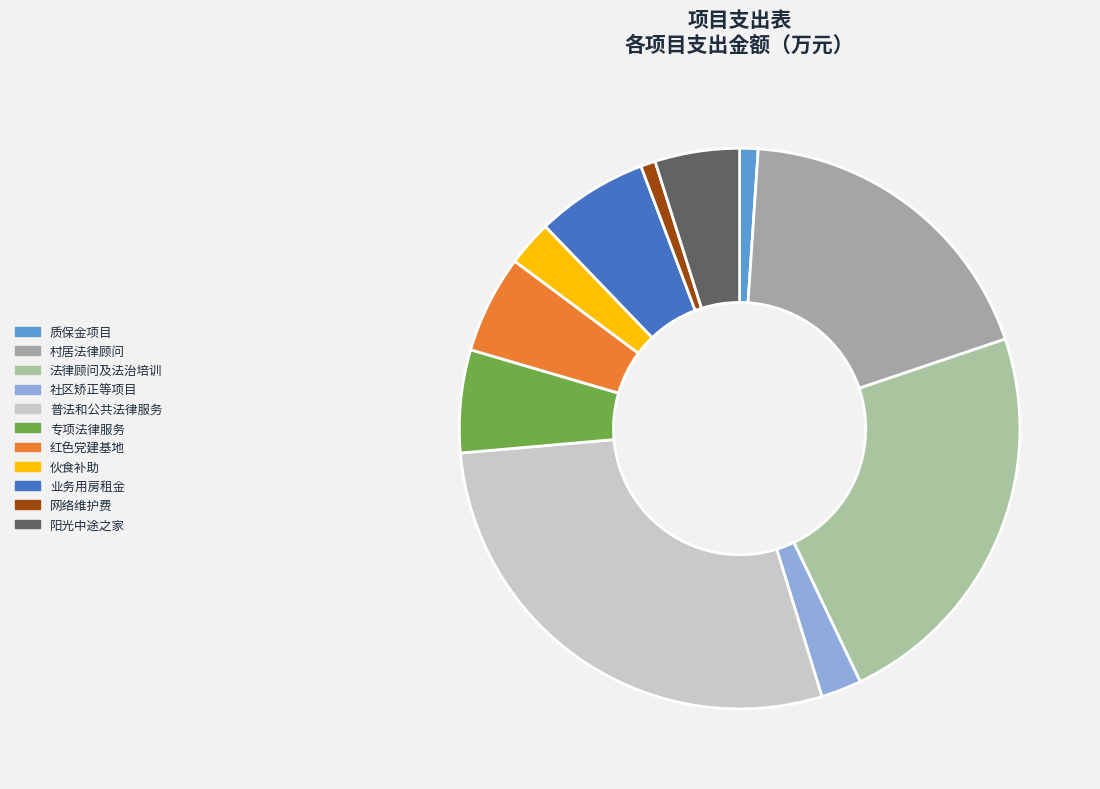

How many slices are in this pie chart?

11